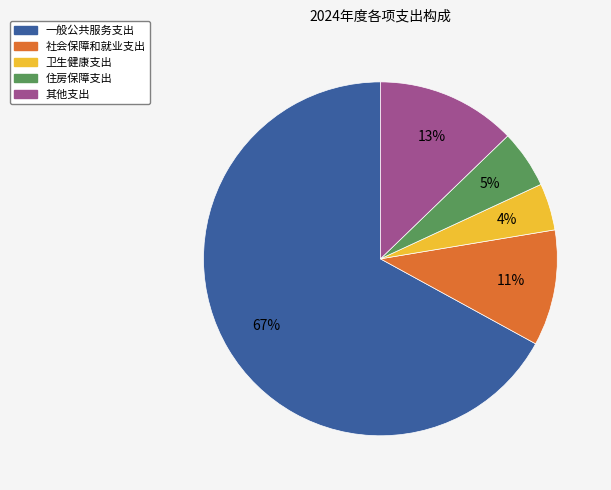

The 其他支出 slice represents 27% of the pie. True or false?

False